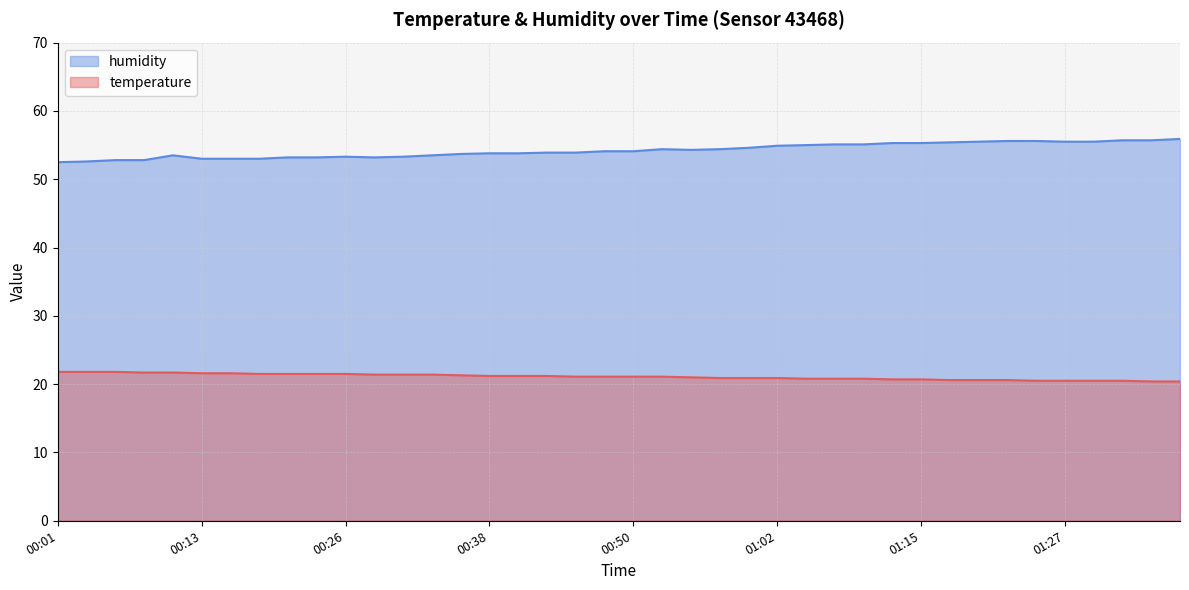

At how many categories does at least one series exceed 47?

40